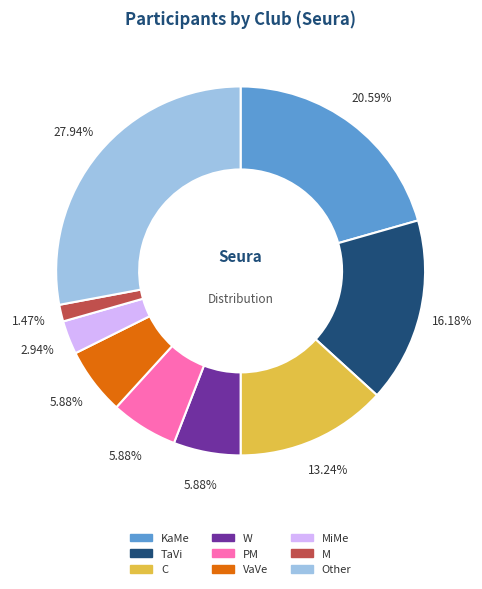

Is there a majority slice in this chart?

No